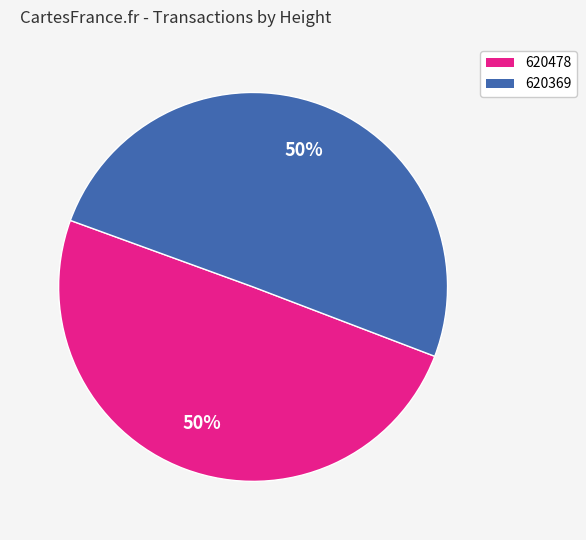

How many slices are in this pie chart?

2